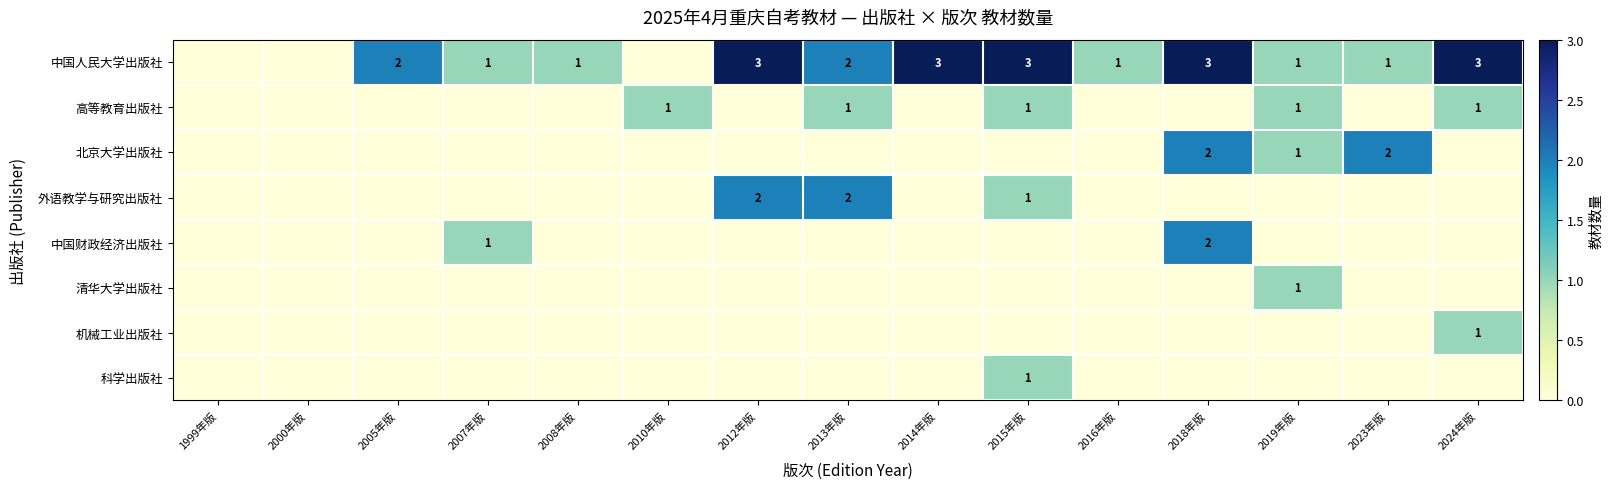

True or false: 高等教育出版社 has a value of 1 at 2010年版.

True